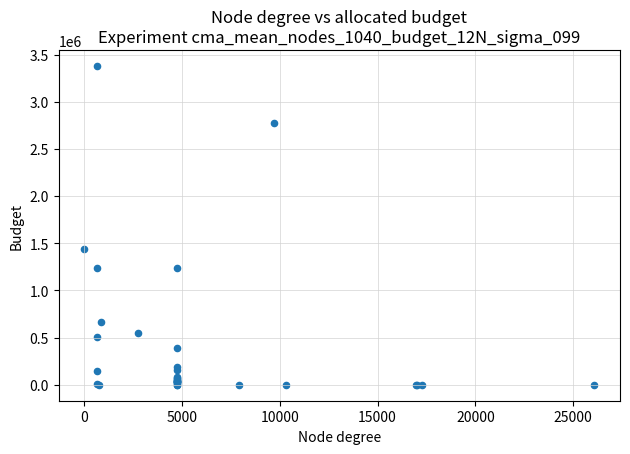

What Y value in the scatter plot is closest to 1689413?

1439883.5